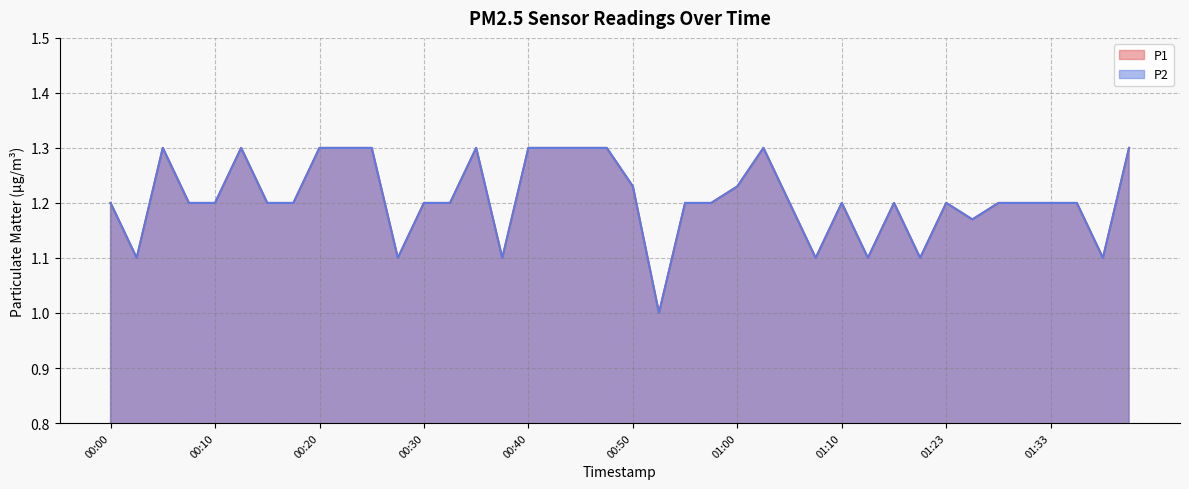

How many lines are shown in the chart?

2